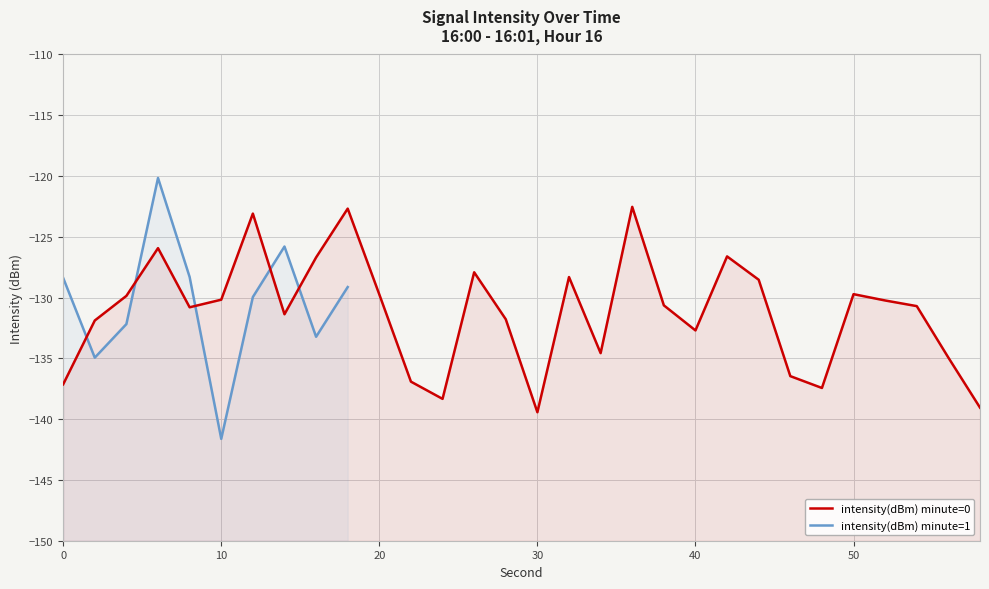

Reading left to right, extract all data points from this chart.

-137.1	-131.9	-129.9	-125.9	-130.8	-130.2	-123.1	-131.4	-126.7	-122.7	-129.7	-136.9	-138.3	-127.9	-131.8	-139.4	-128.3	-134.6	-122.5	-130.6	-132.7	-126.6	-128.5	-136.5	-137.4	-129.7	-130.2	-130.7	-134.9	-139.1